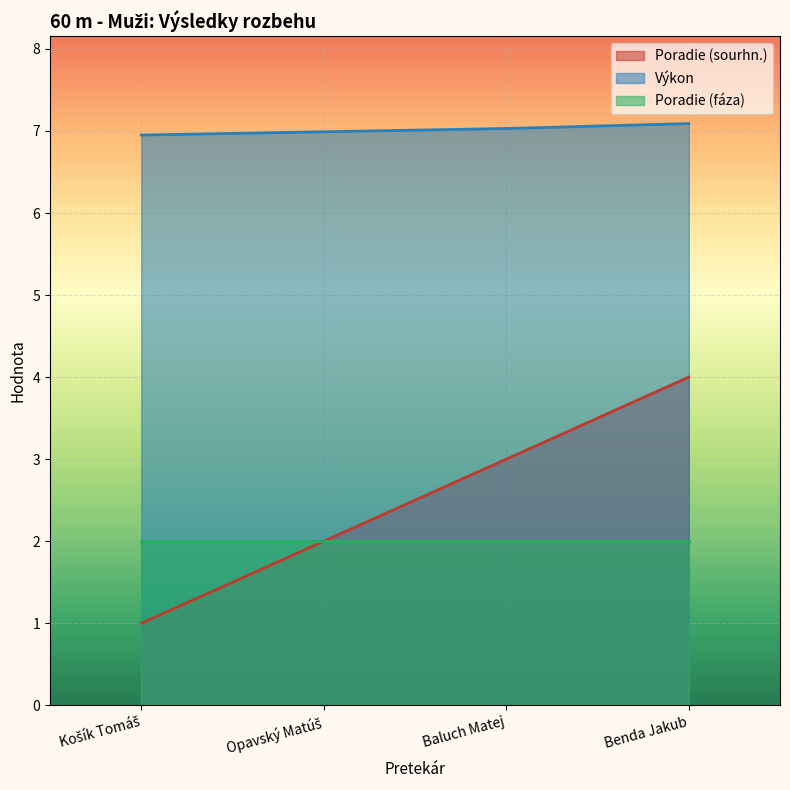

Which series changed the most between Opavský Matúš and Benda Jakub?

Poradie (sourhn.)